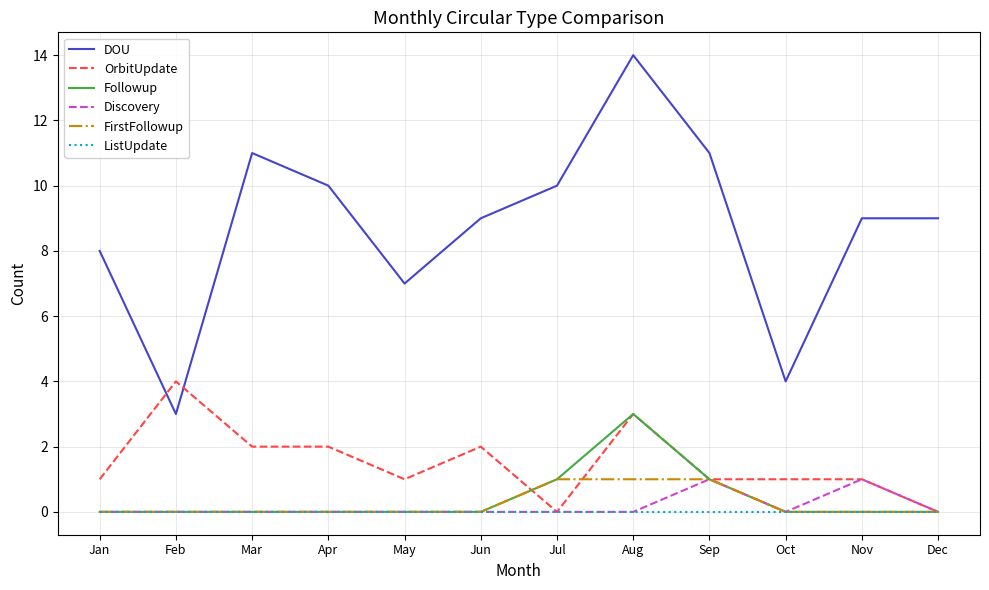

What is the total value across all series at Aug?

21